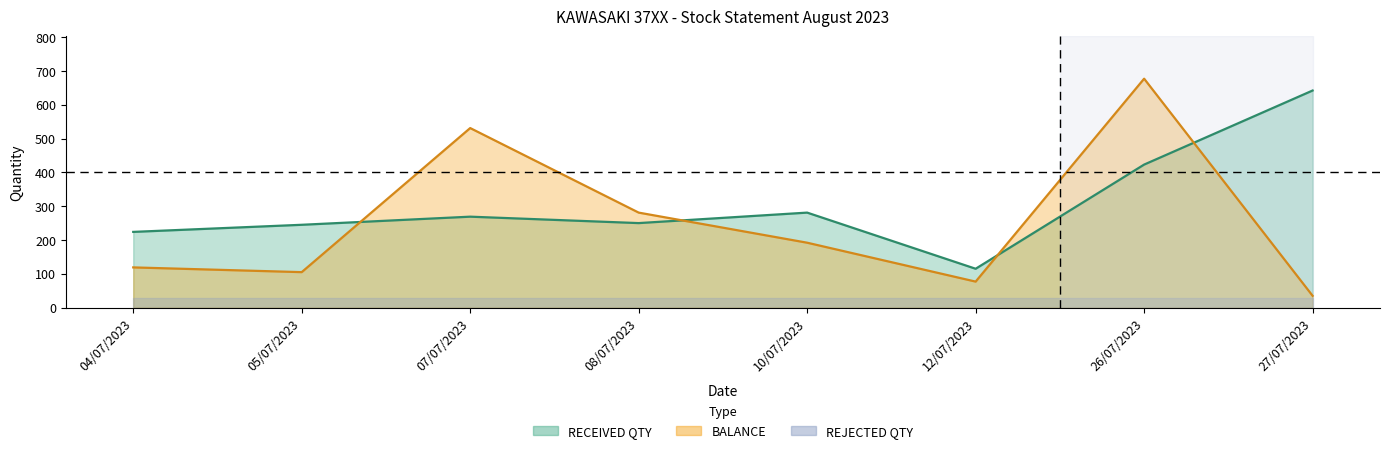

What is the approximate value of BALANCE at 05/07/2023, to the nearest 100?

100